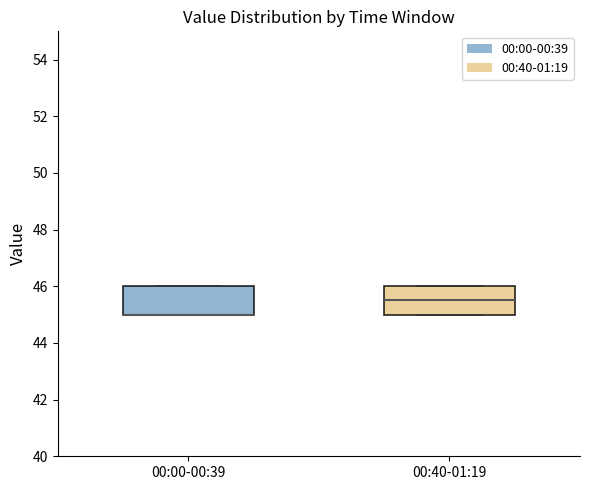

Reading left to right, read every box against the y-axis: the position of its median line, the range the box covers, and the ends of its whiskers. The values are not printed on the chart, so give them approximately, as read against the axis.

00:00-00:39: median 45.0 (drawn on the box's lower edge), box 45.0 to 46.0, whiskers 45.0 to 46.0
00:40-01:19: median 45.6, box 45.0 to 46.0, whiskers 45.0 to 46.0